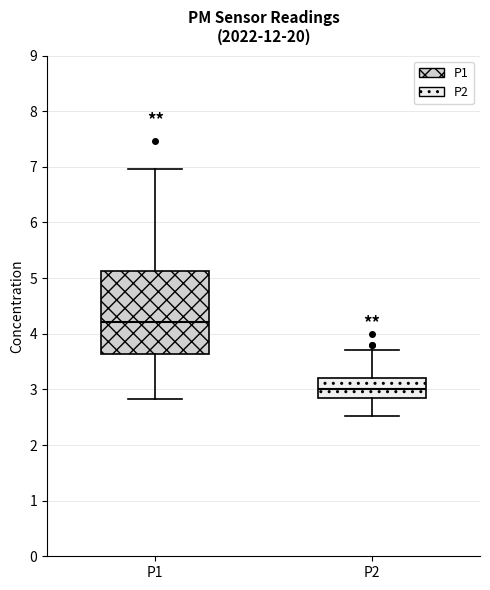

Which box is the tallest, from its lower edge to its upper edge?

P1